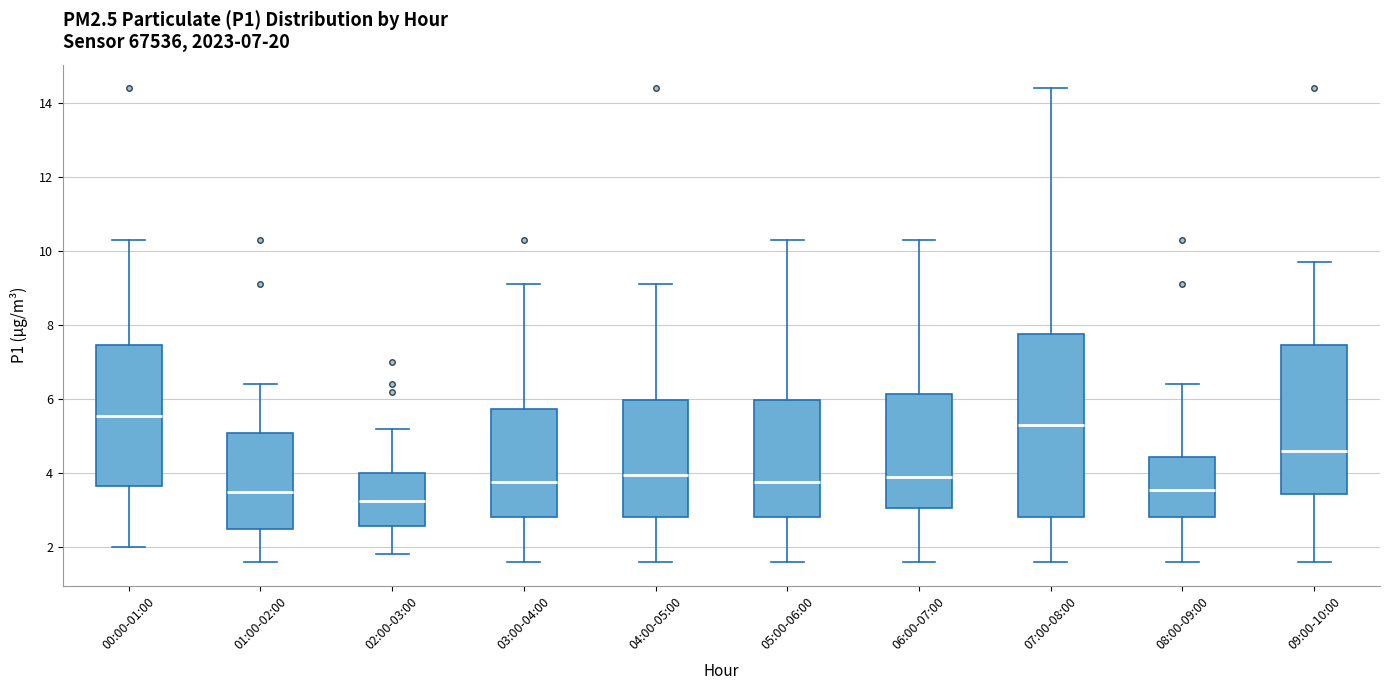

Which box has the highest median line?

00:00-01:00